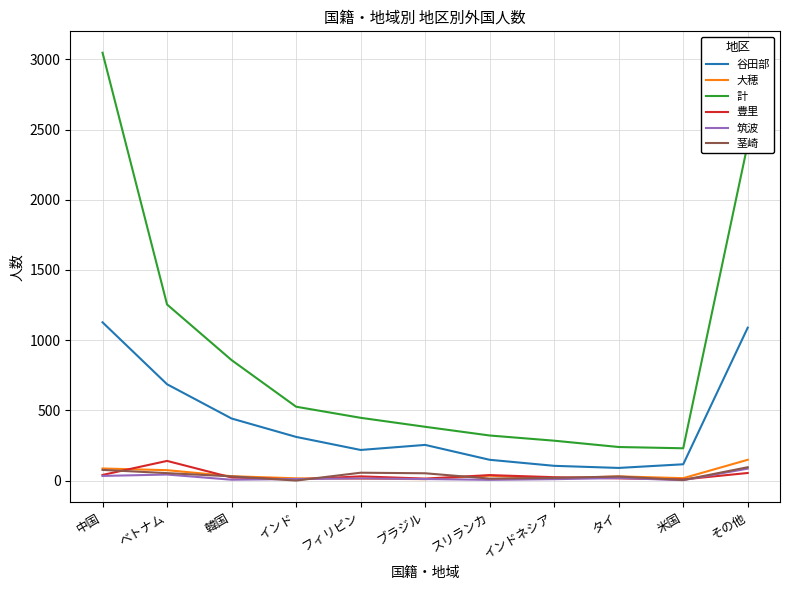

What is the maximum value for 谷田部?

1127